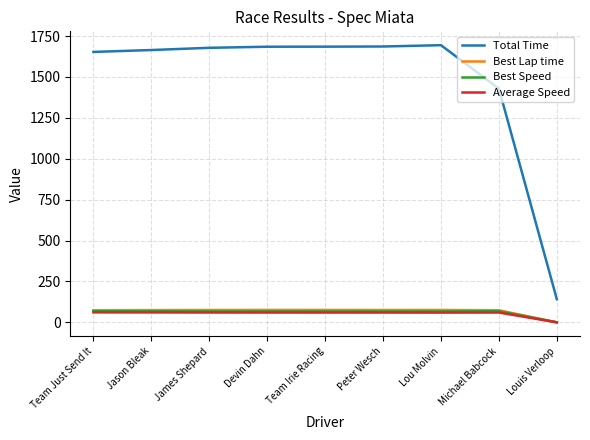

At how many categories does at least one series exceed 1644?

7